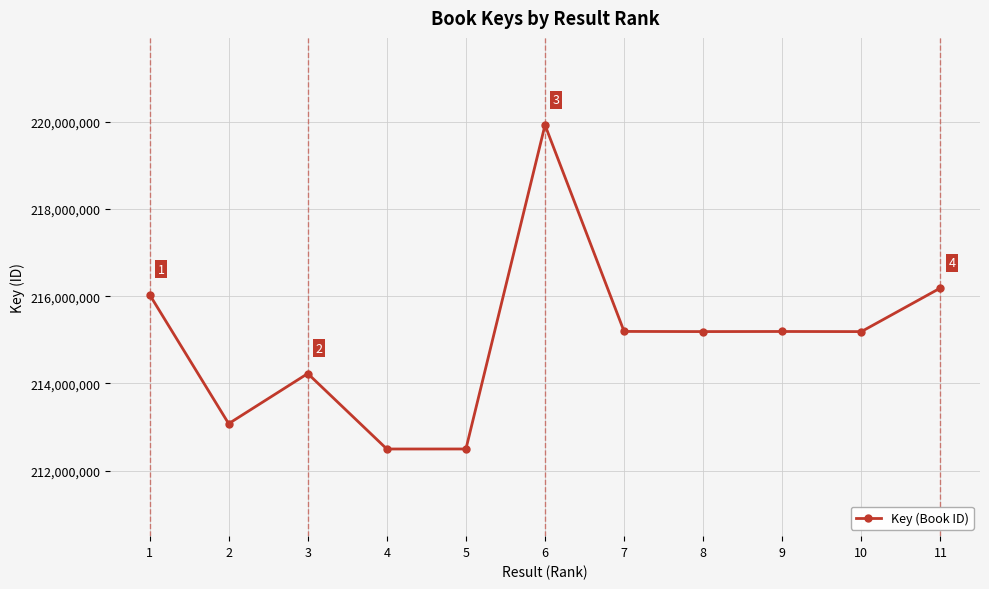

At which category does the data reach its first local valley?

2